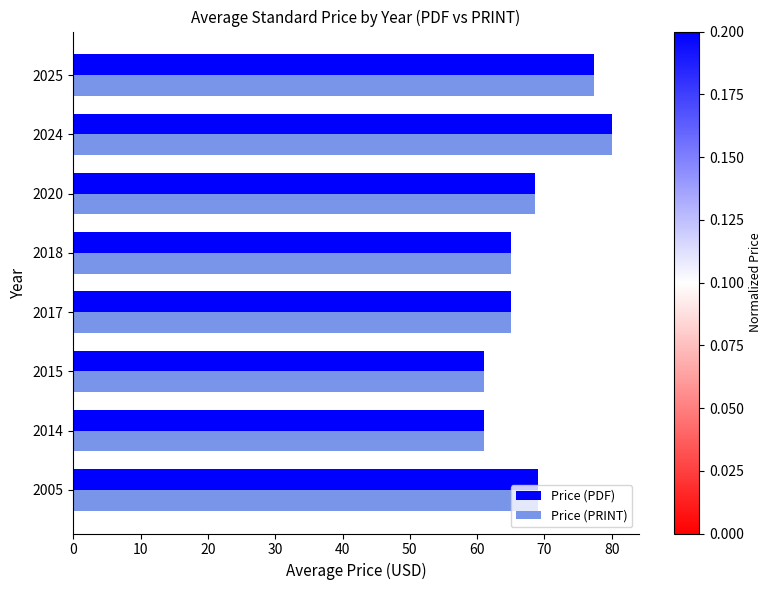

What is the maximum value shown in the chart?

80.0